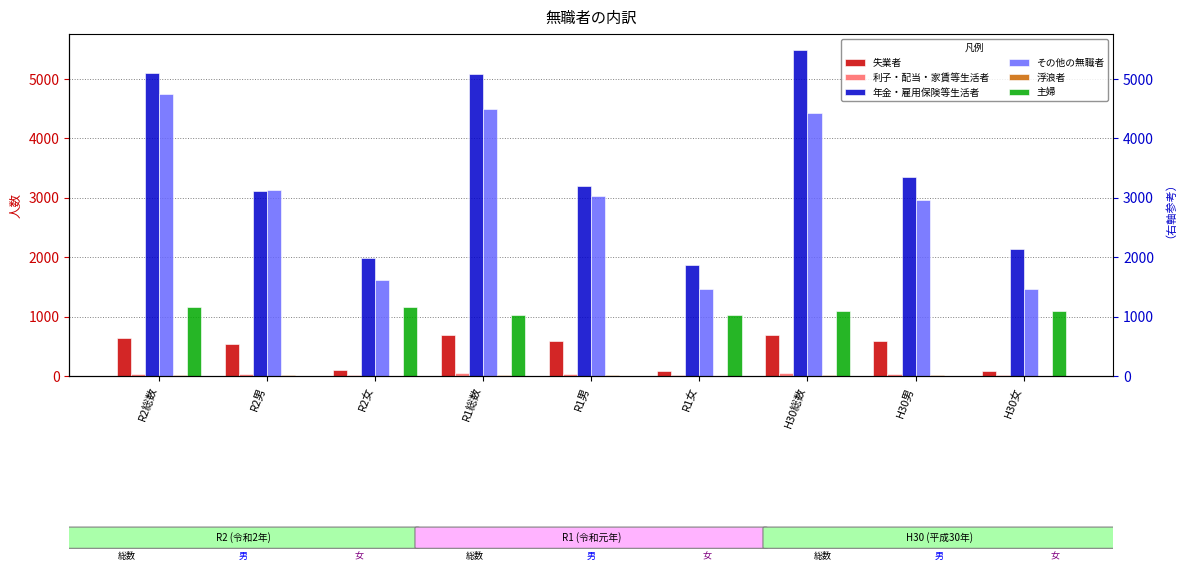

What are all the series names shown in the legend?

失業者, 利子・配当・家賃等生活者, 年金・雇用保険等生活者, その他の無職者, 浮浪者, 主婦